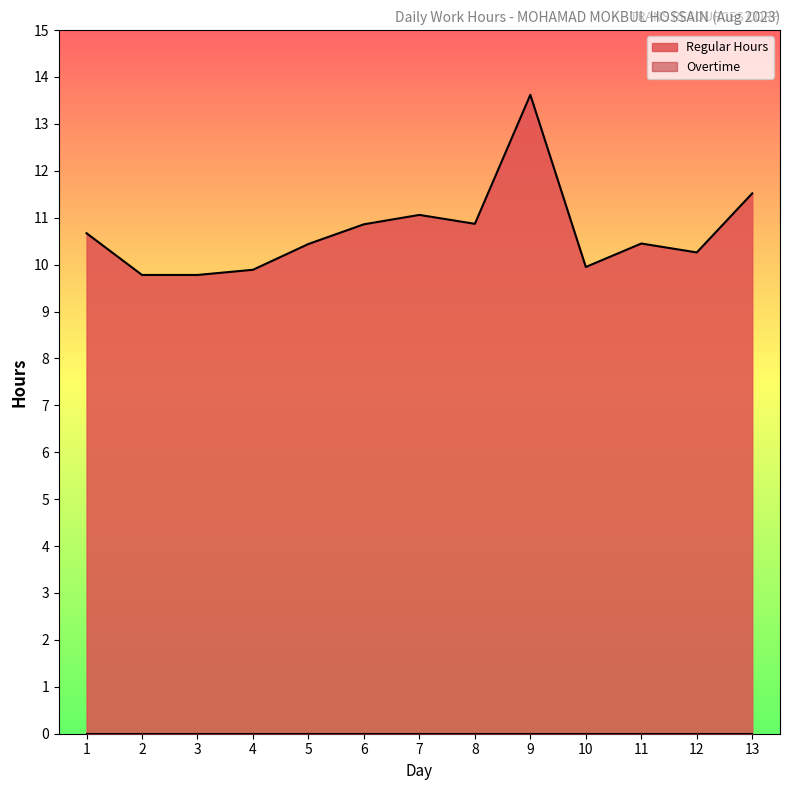

What is the ratio of the value at 9 to the value at 3?

1.4